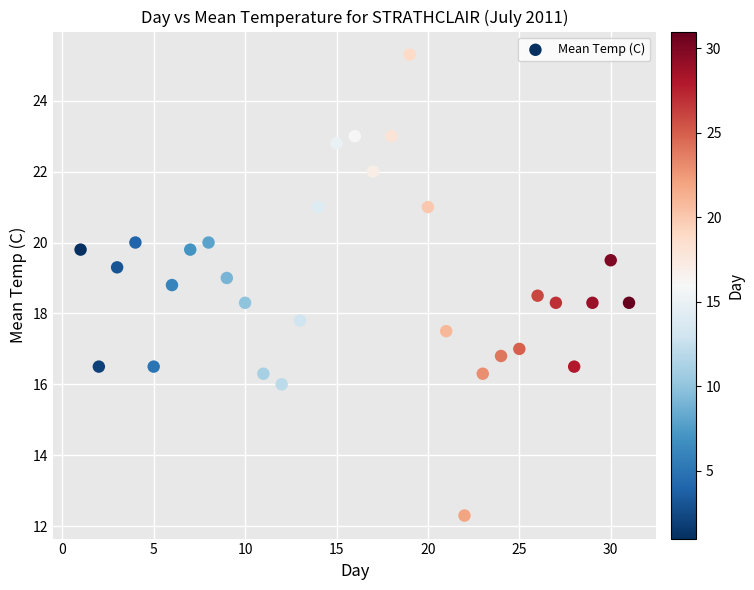

What is the range of Y values (max minus min)?

13.0